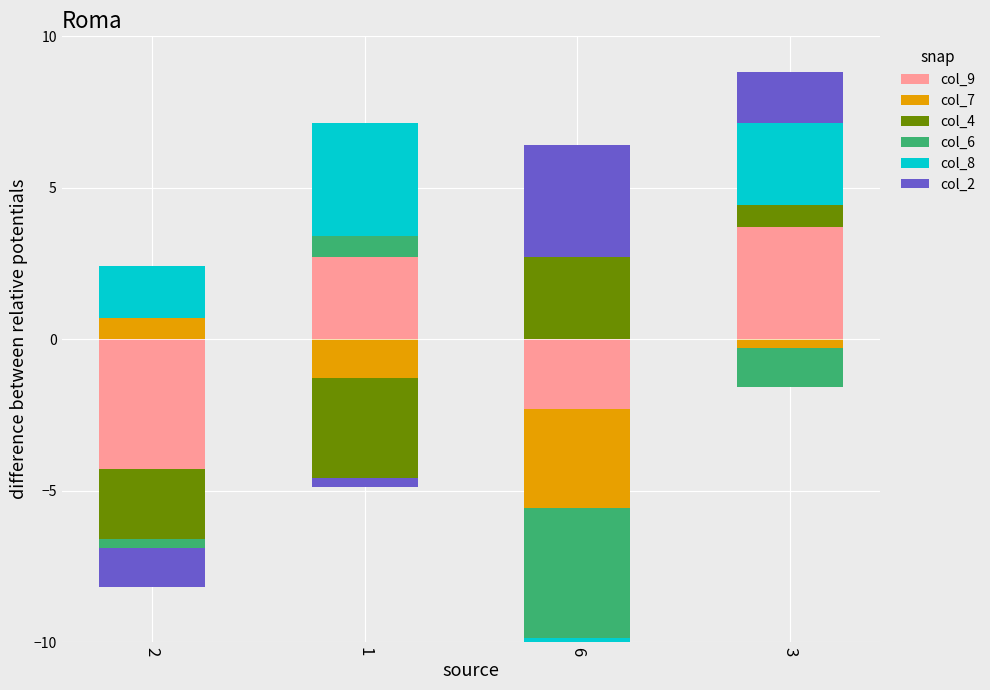

The col_7 series shows 0.7 at 2. True or false?

True